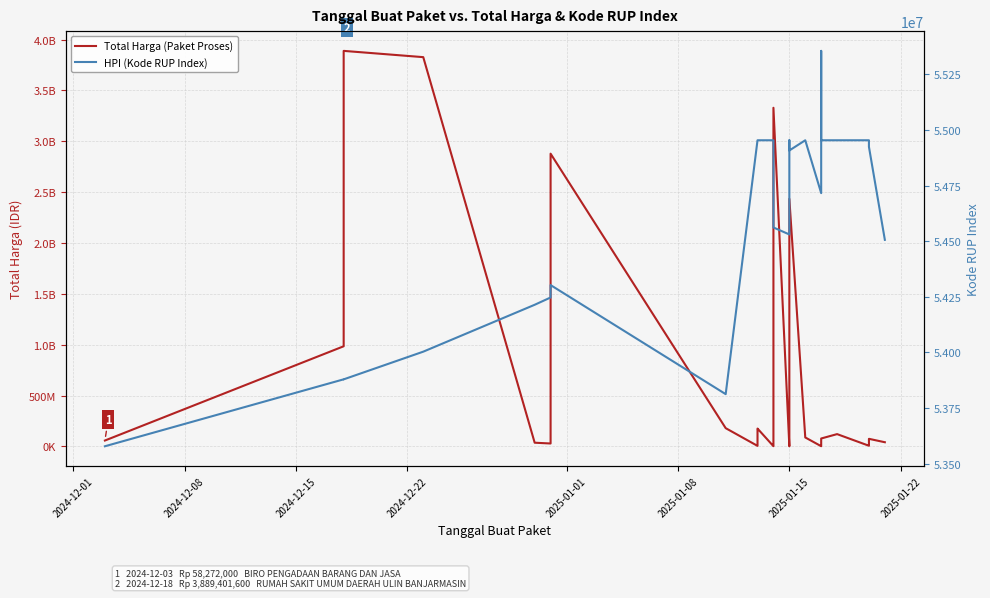

The Total Harga (Paket Proses) series shows 9955241 at 21. True or false?

False